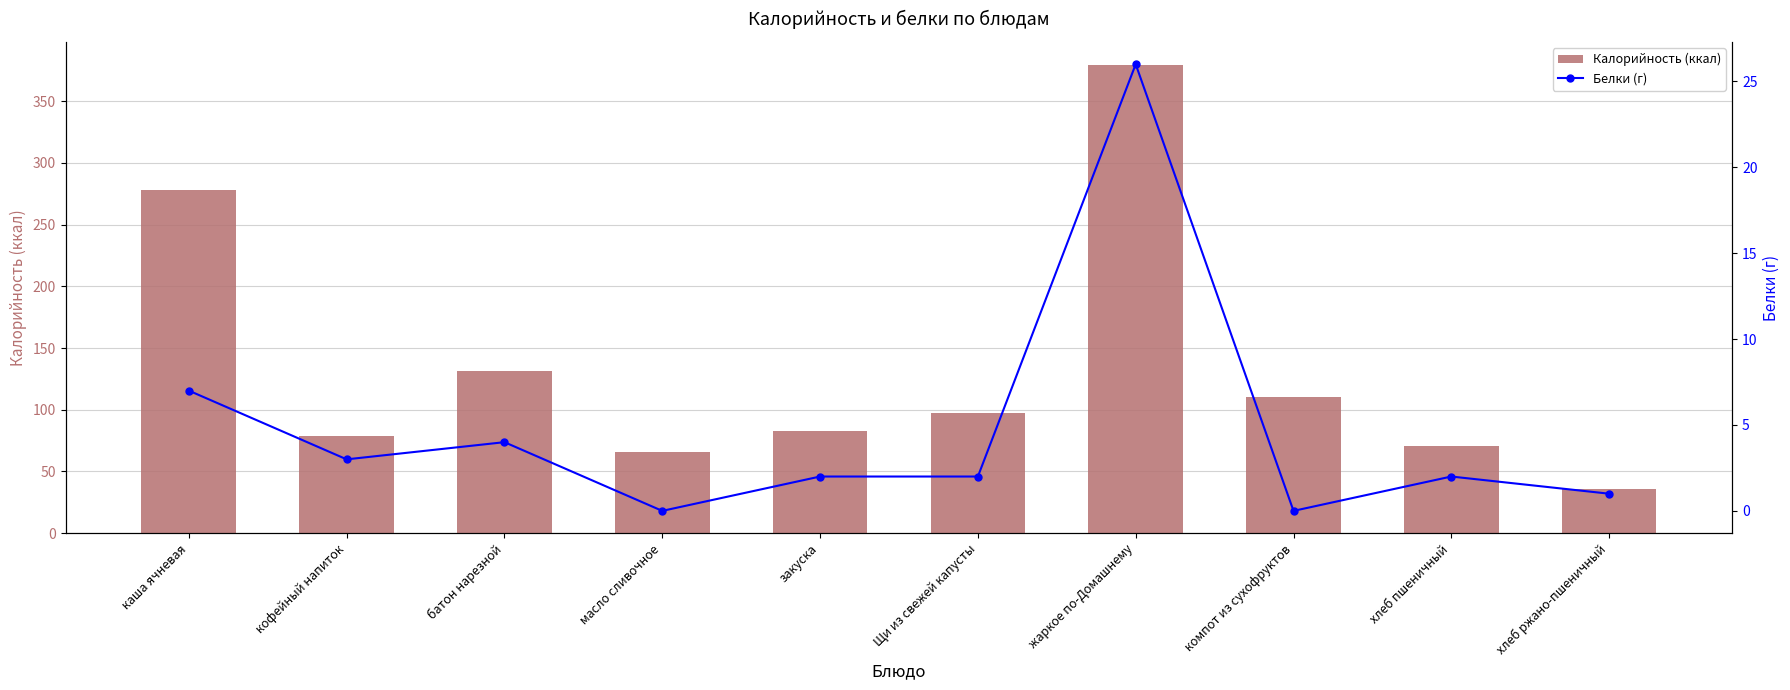

The Калорийность (ккал) series shows 36 at хлеб ржано-пшеничный. True or false?

True